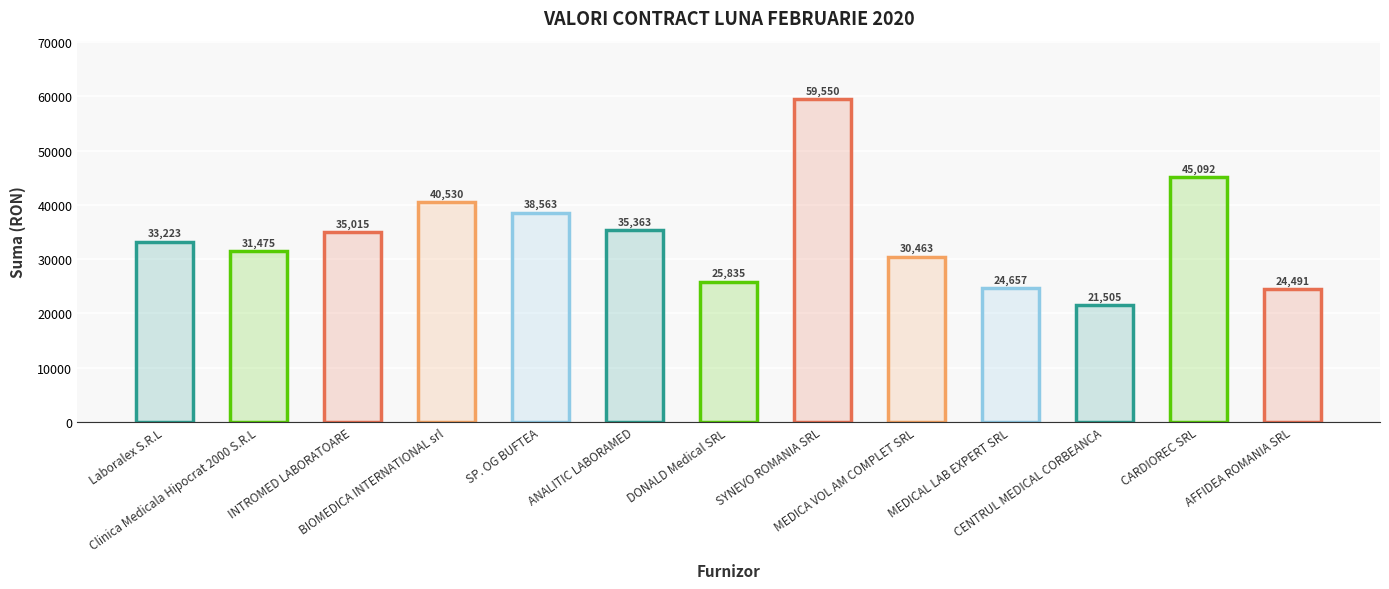

What is the difference between the maximum and minimum values?

38044.8